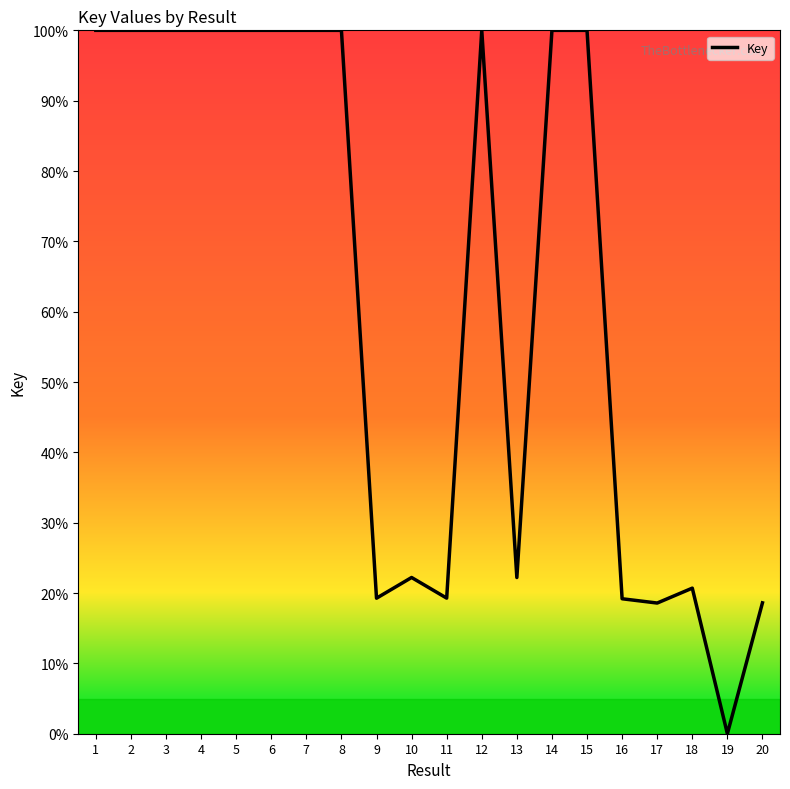

The chart shows a value of 10.8 at 13. True or false?

False